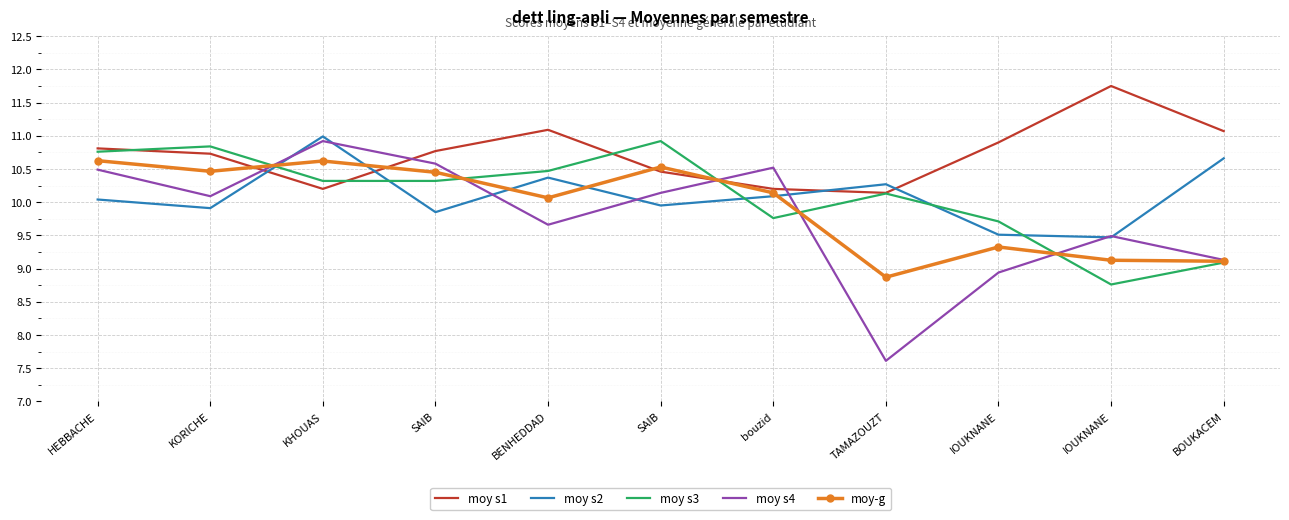

Rank the categories by moy-g value from highest to lowest.

HEBBACHE, KHOUAS, SAIB, KORICHE, SAIB, bouzid, BENHEDDAD, IOUKNANE, IOUKNANE, BOUKACEM, TAMAZOUZT